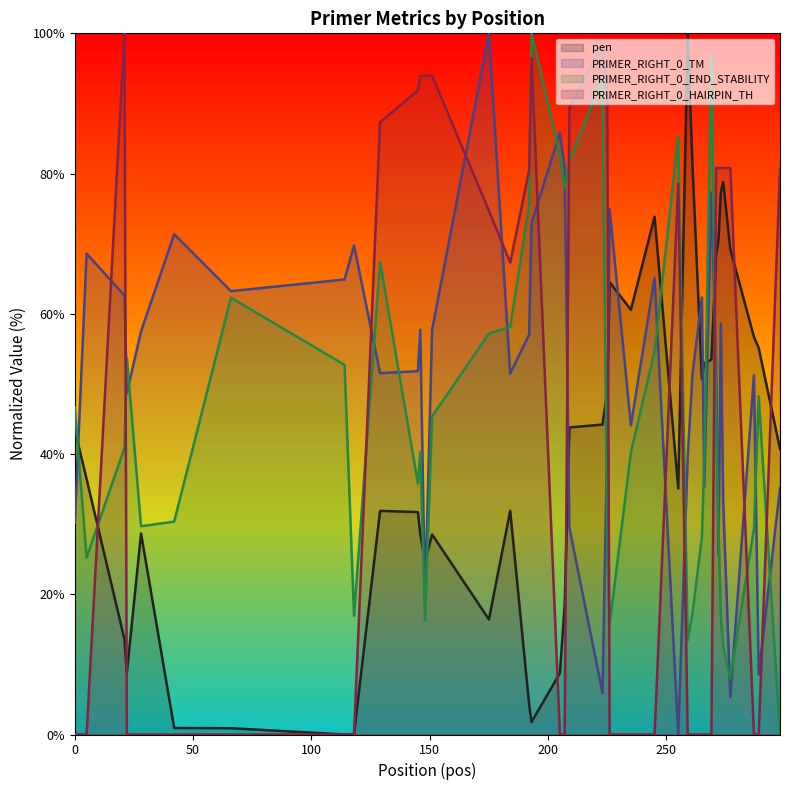

Which series ends up on top after the final intersection of PRIMER_RIGHT_0_HAIRPIN_TH and pen?

PRIMER_RIGHT_0_HAIRPIN_TH